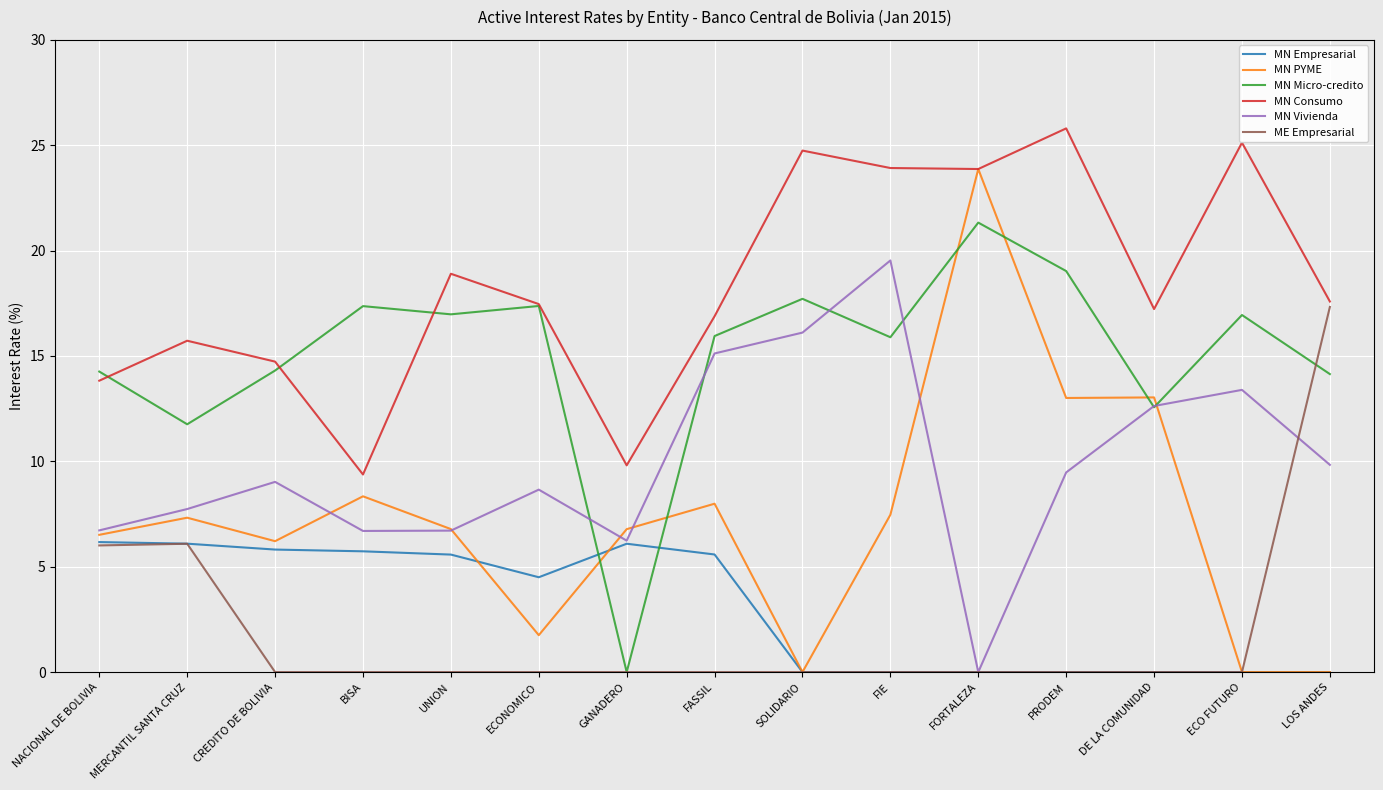

What position from the right is LOS ANDES?

1